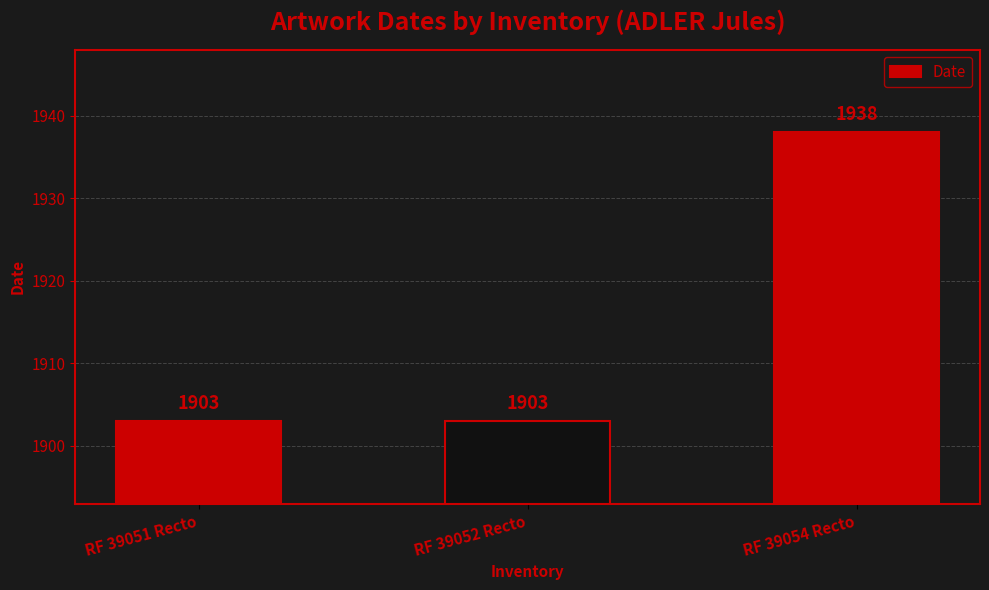

How many series are shown in this chart?

1